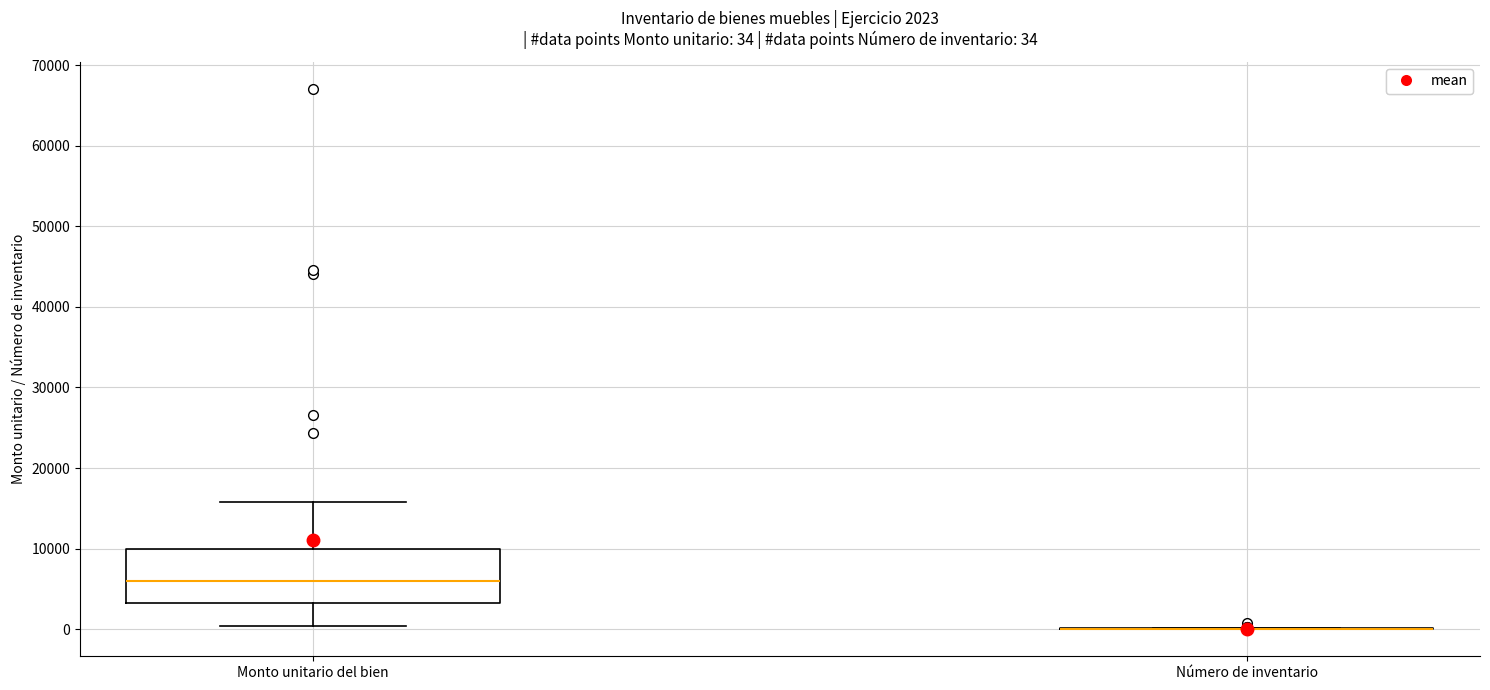

Comparing the boxes themselves (not the whiskers), which one is the tallest?

Monto unitario del bien